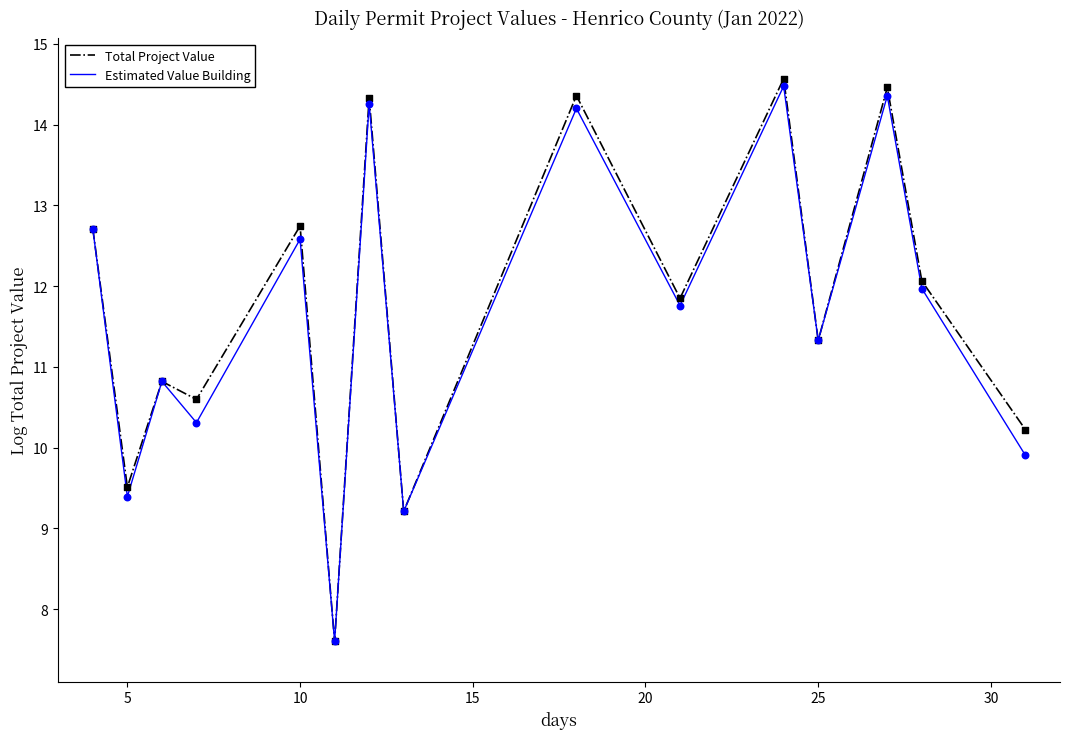

Which series has the widest spread of values?

Total Project Value